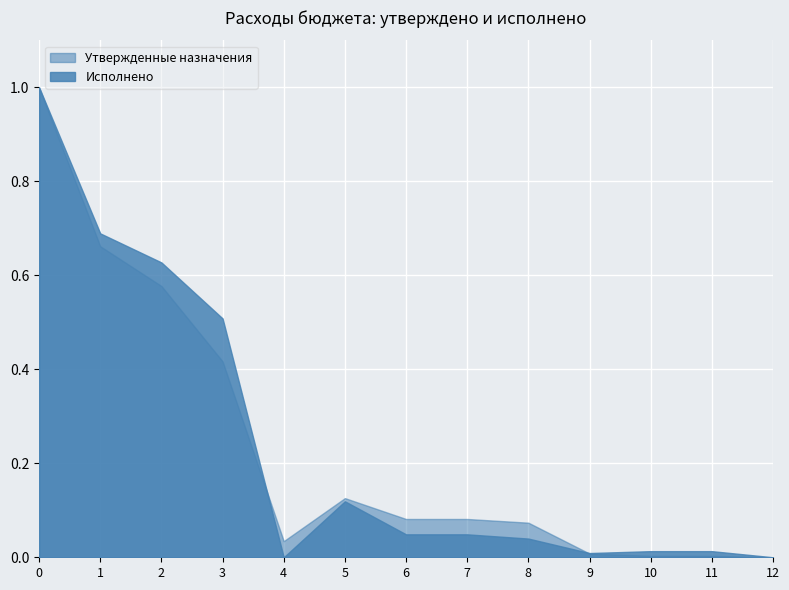

After their last crossing, which series has the higher values: Утвержденные назначения or Исполнено?

Утвержденные назначения